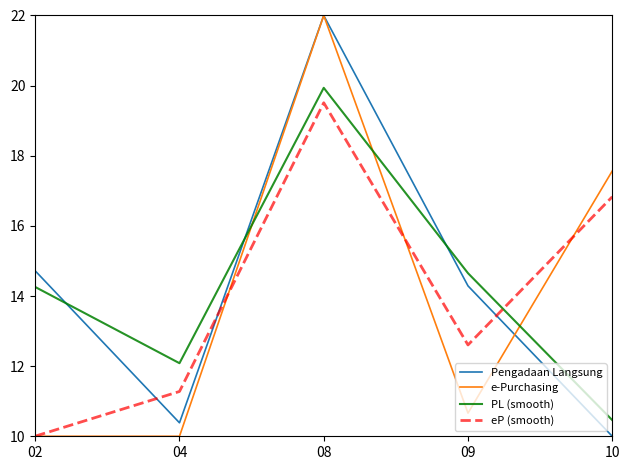

Which series changed the most between 09 and 10?

e-Purchasing